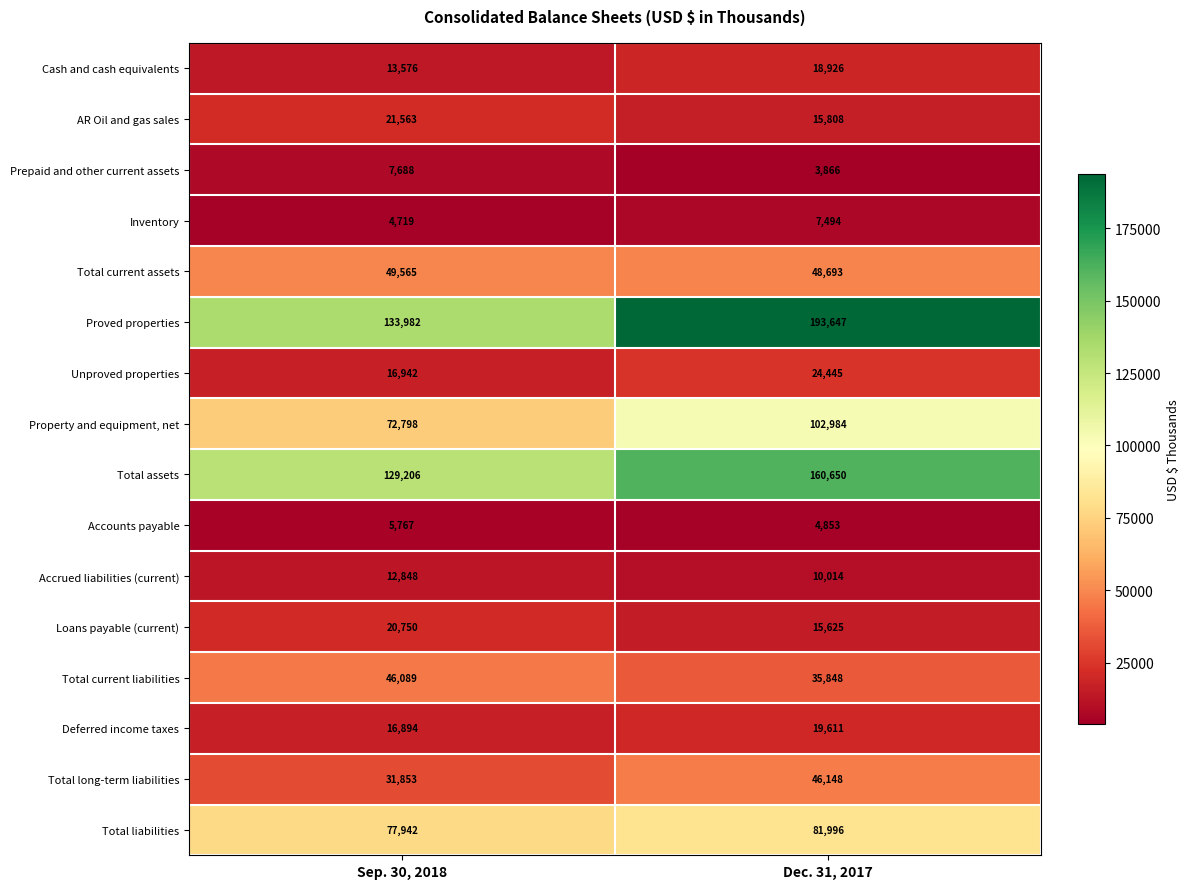

Which category has the highest value across all series?

Dec. 31, 2017